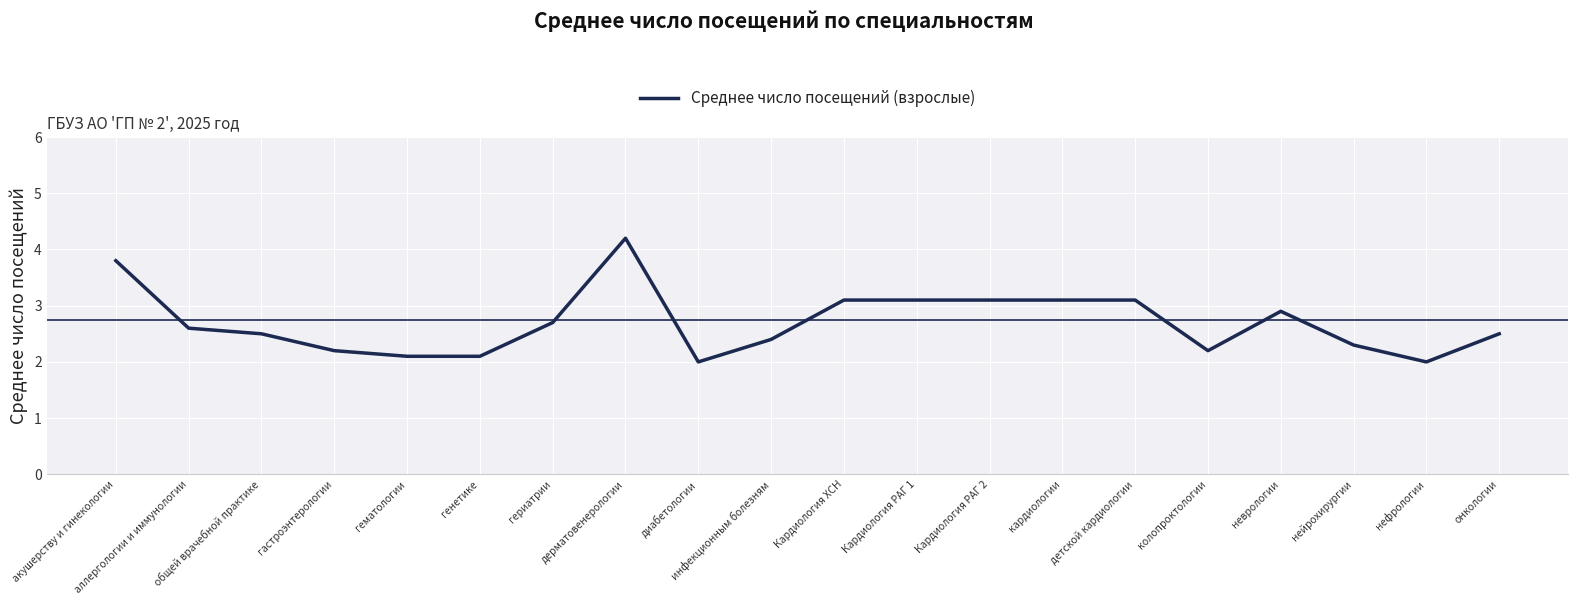

Which has a higher value, Кардиология ХСН or диабетологии?

Кардиология ХСН